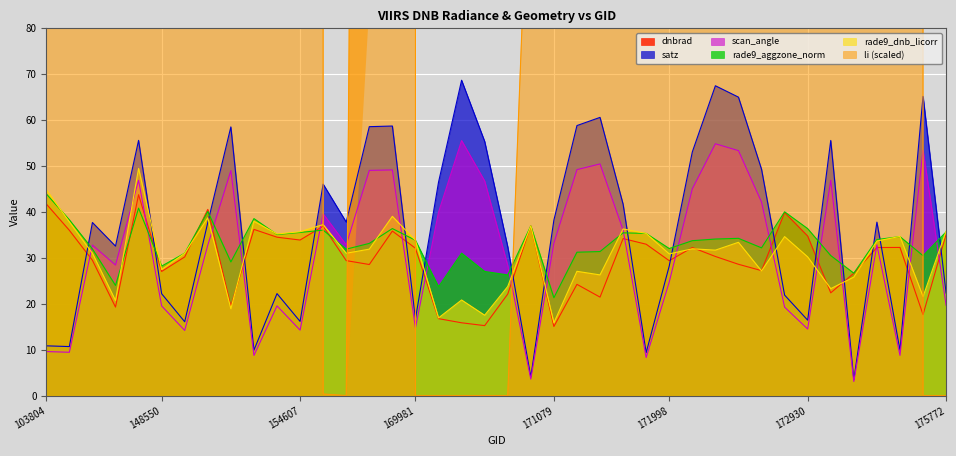

What is the sum of the rade9_dnb_licorr values at 172382 and 171638?

69.7